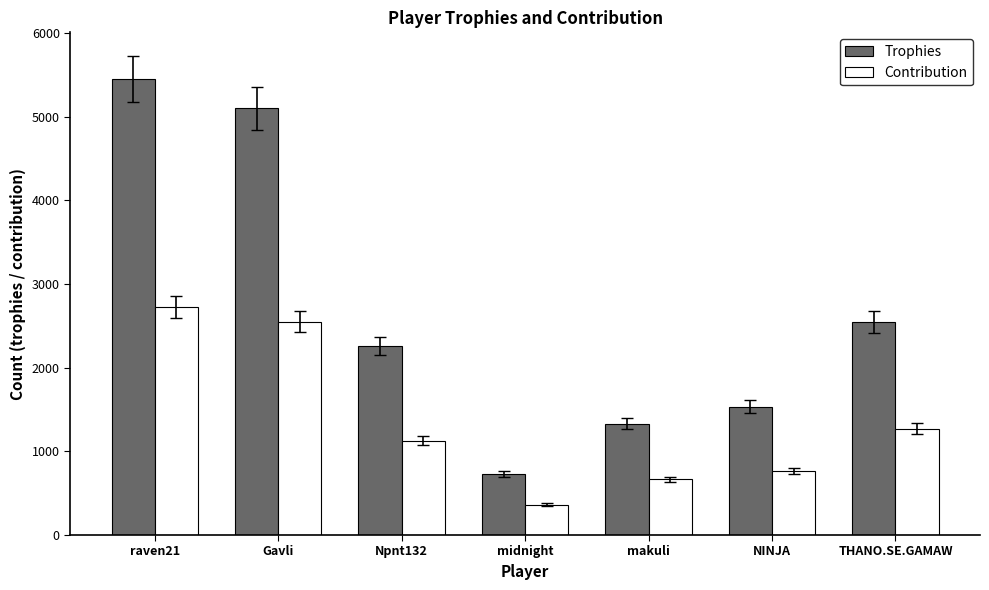

The Trophies series shows 5103 at Gavli. True or false?

True